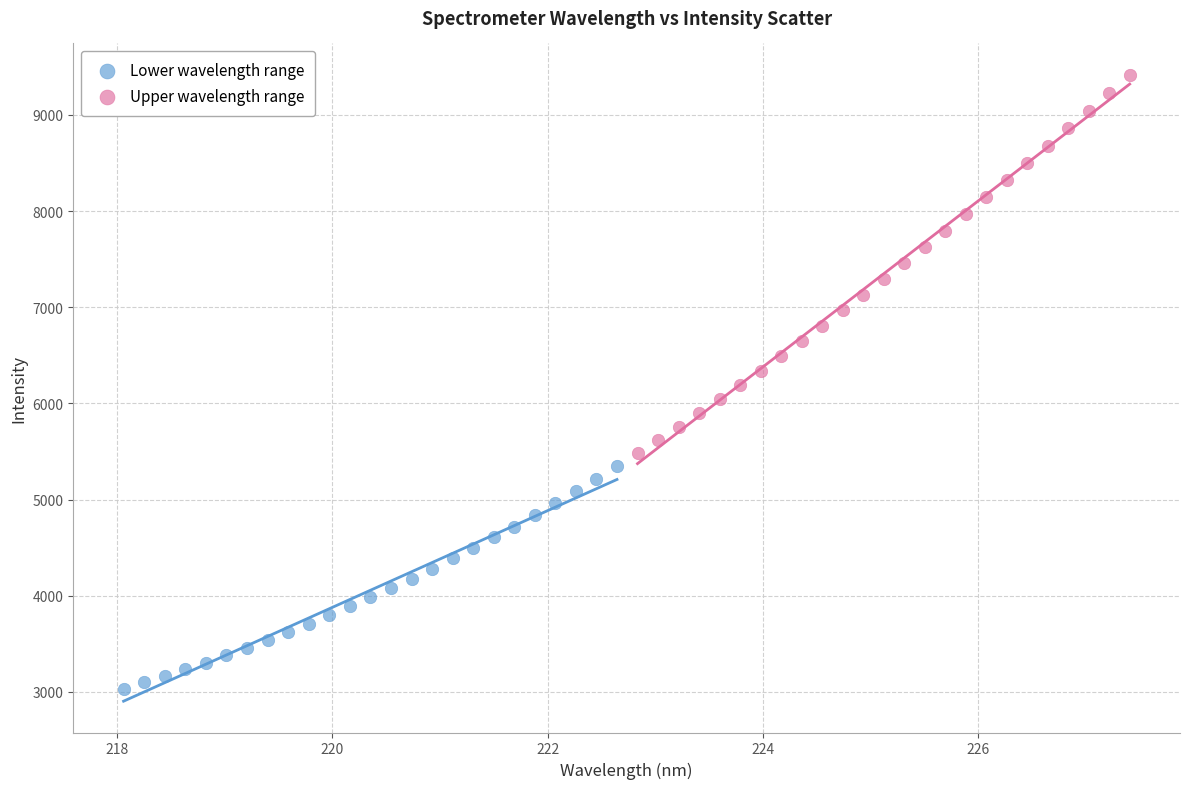

Which series reaches the maximum Y coordinate?

Upper wavelength range